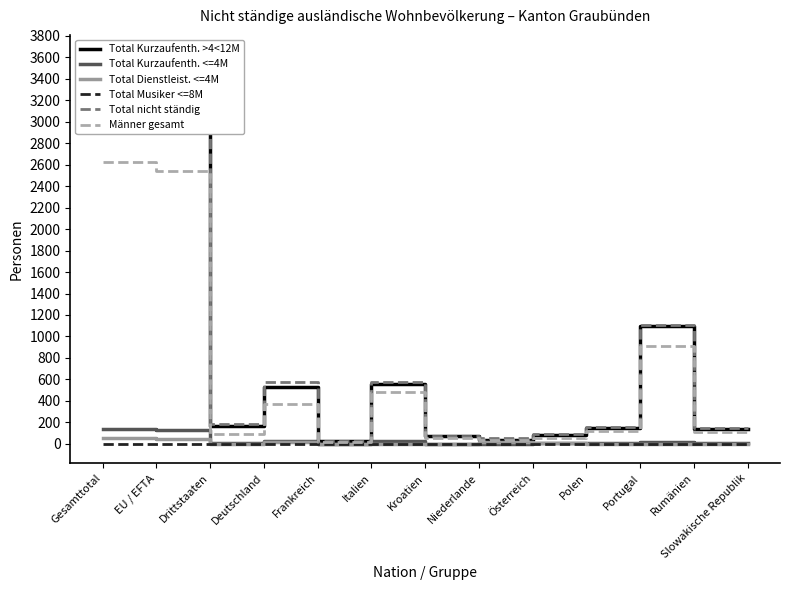

At which label does Total Musiker <=8M reach its minimum?

EU / EFTA